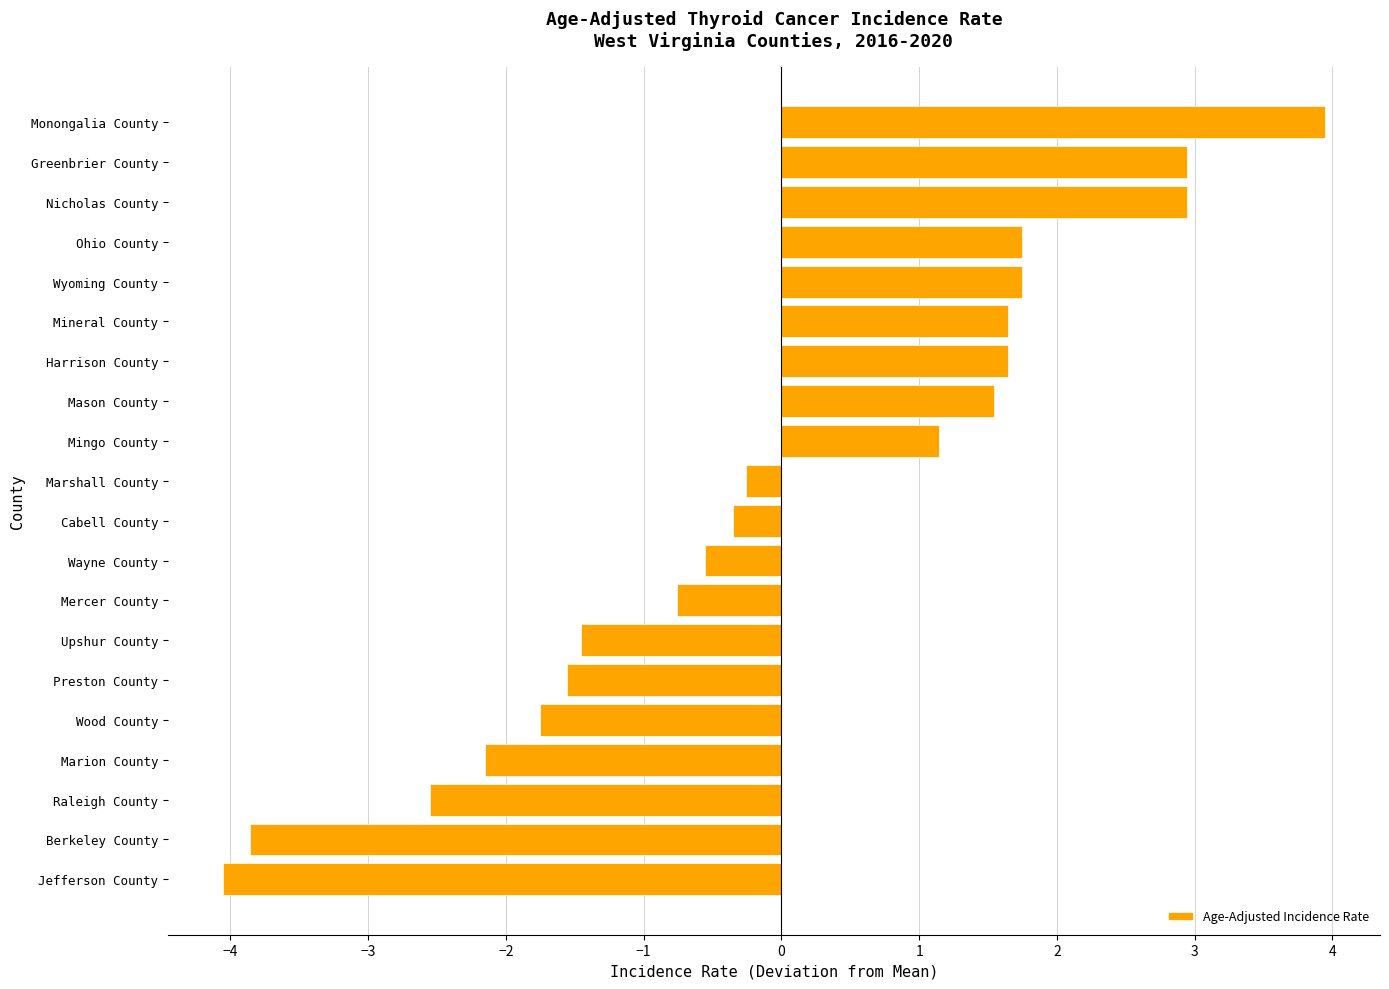

How many values are below zero?

11